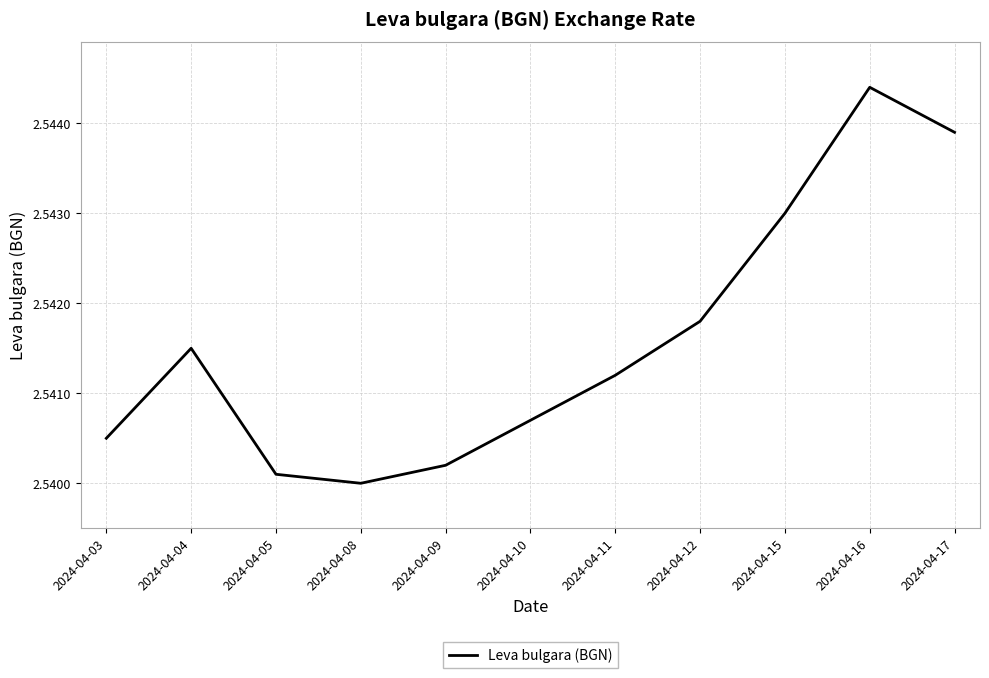

Does the chart have visible grid lines?

Yes